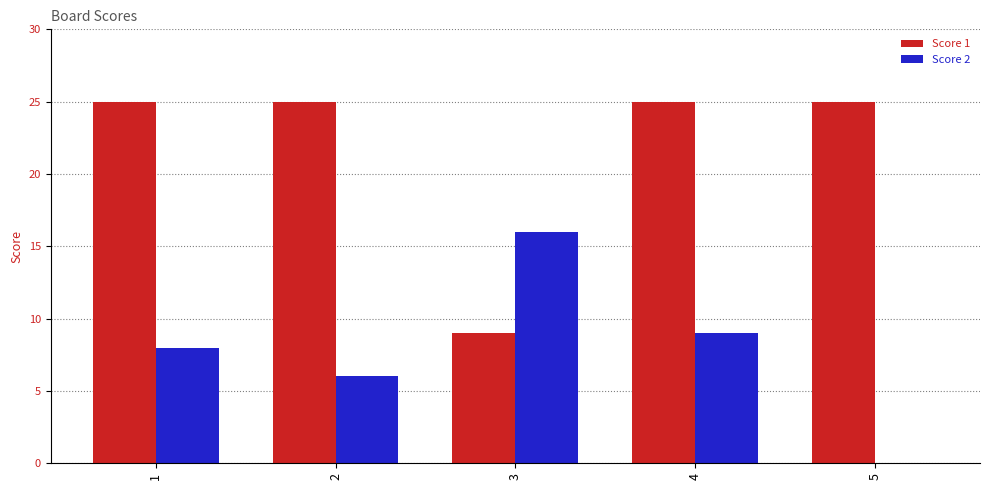

Does the chart contain stacked bars?

No